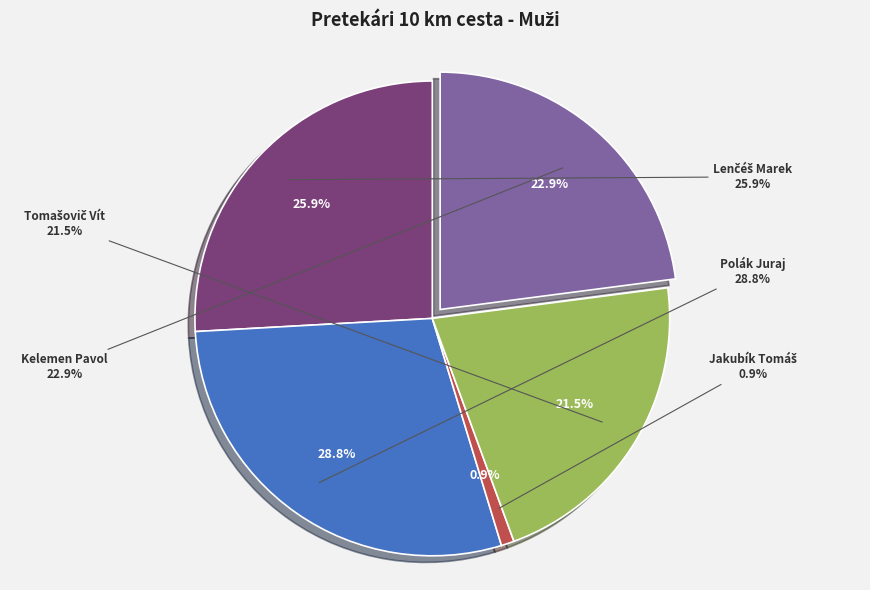

Which category has the smallest portion of the pie?

Jakubík Tomáš